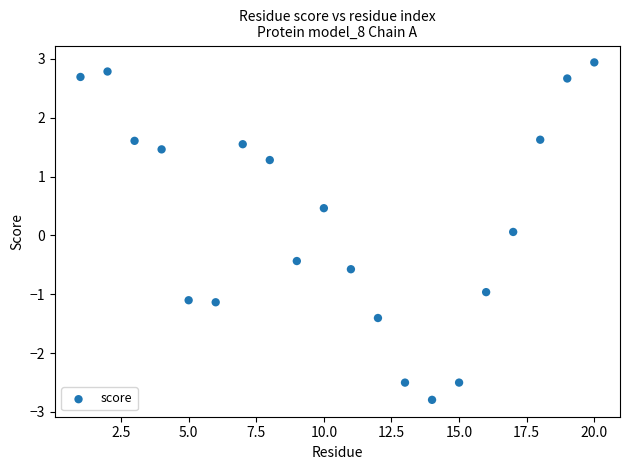

What is the range of X values (max minus min)?

19.0